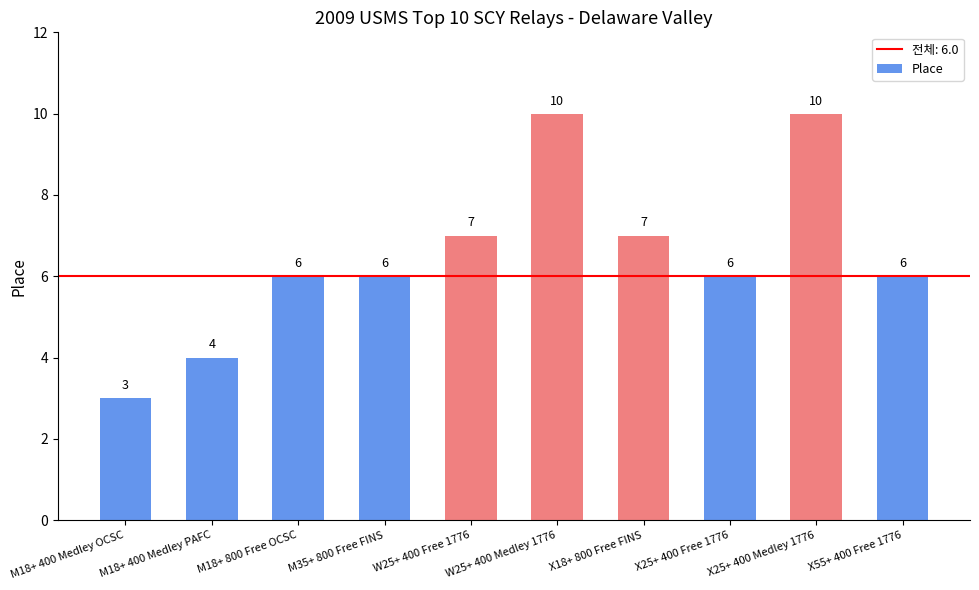

How many values are between 6 and 7?

6